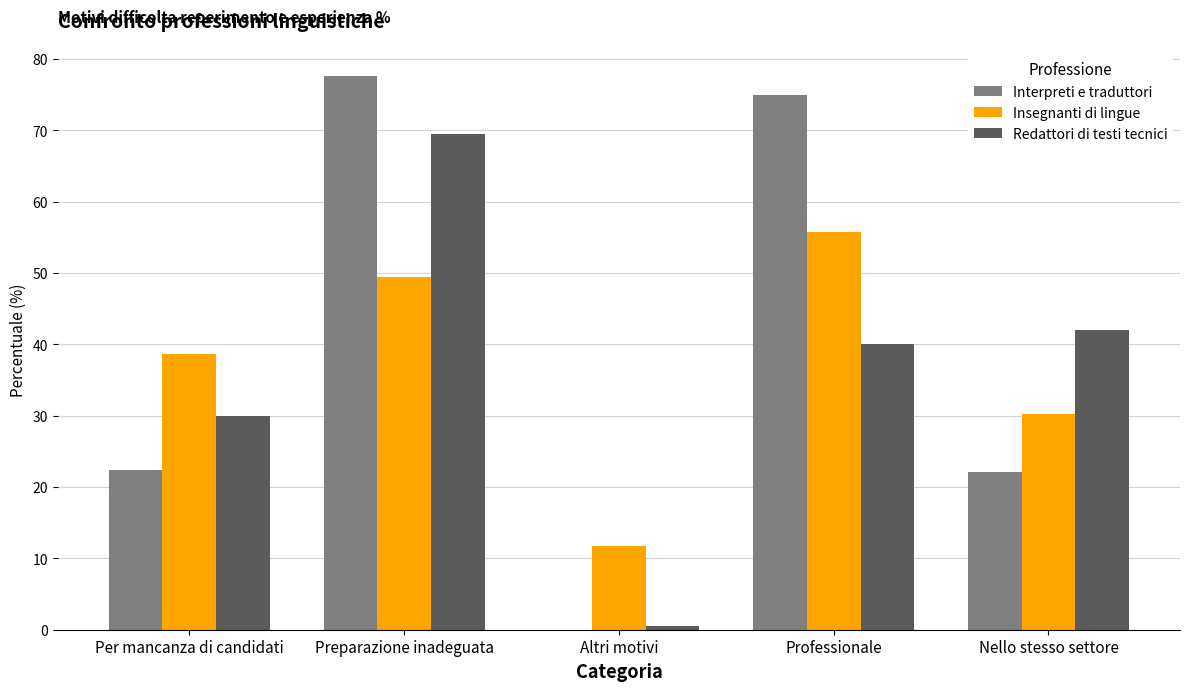

Where is Insegnanti di lingue nearest to the value 33?

Nello stesso settore